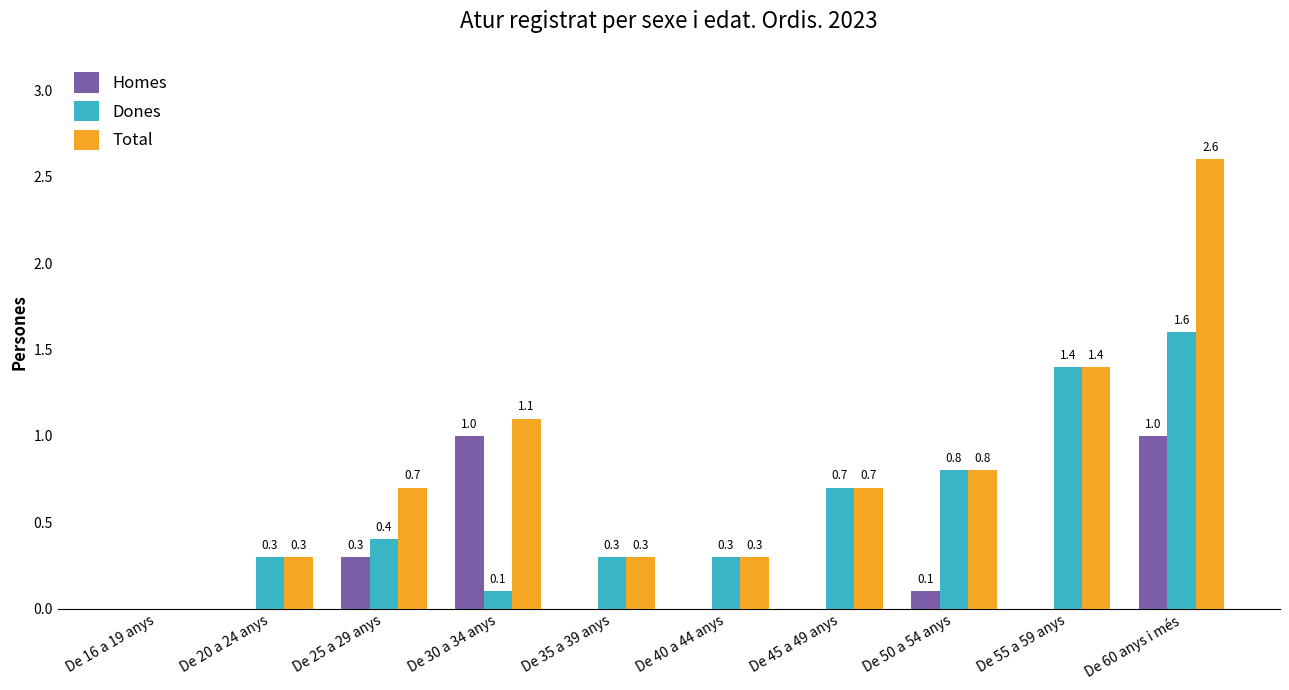

The Total series shows 0.7 at De 45 a 49 anys. True or false?

True